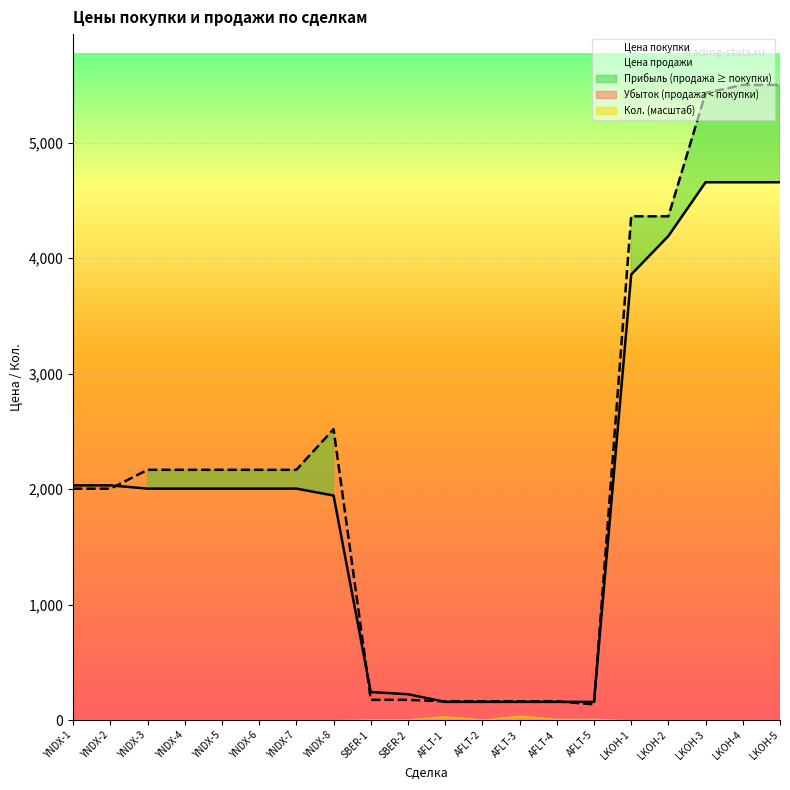

Reading right to left, what are all the values shown in this chart?

Цена продажи: LKOH-5=5499.2	LKOH-4=5499.2	LKOH-3=5429.2	LKOH-2=4361.8	LKOH-1=4361.8	AFLT-5=136.1	AFLT-4=162.1	AFLT-3=162.1	AFLT-2=162.1	AFLT-1=162.1	SBER-2=175.4	SBER-1=175.4	YNDX-8=2518.7	YNDX-7=2166.7	YNDX-6=2166.7	YNDX-5=2166.9	YNDX-4=2166.9	YNDX-3=2166.9	YNDX-2=2003.0	YNDX-1=2003.5
Цена покупки: LKOH-5=4656.4	LKOH-4=4656.4	LKOH-3=4656.4	LKOH-2=4191.1	LKOH-1=3857.0	AFLT-5=157.6	AFLT-4=157.6	AFLT-3=157.6	AFLT-2=157.6	AFLT-1=157.6	SBER-2=224.0	SBER-1=242.6	YNDX-8=1944.0	YNDX-7=2004.0	YNDX-6=2004.0	YNDX-5=2004.0	YNDX-4=2004.0	YNDX-3=2004.0	YNDX-2=2032.0	YNDX-1=2032.0